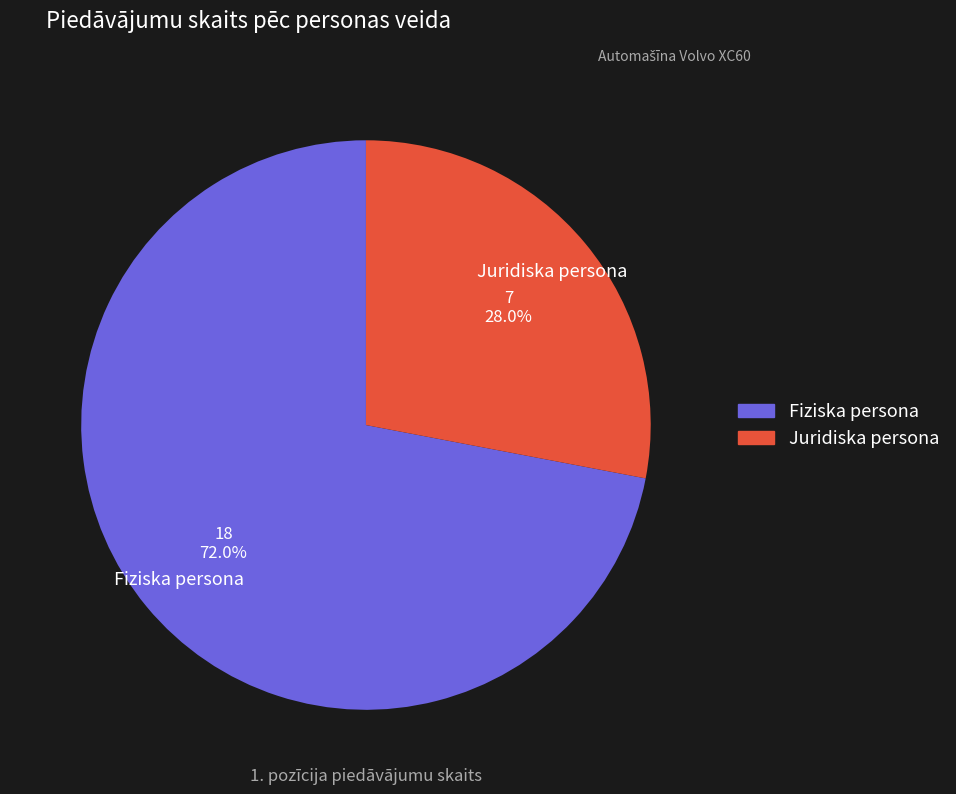

Is it true that Fiziska persona is 58% of the pie?

False